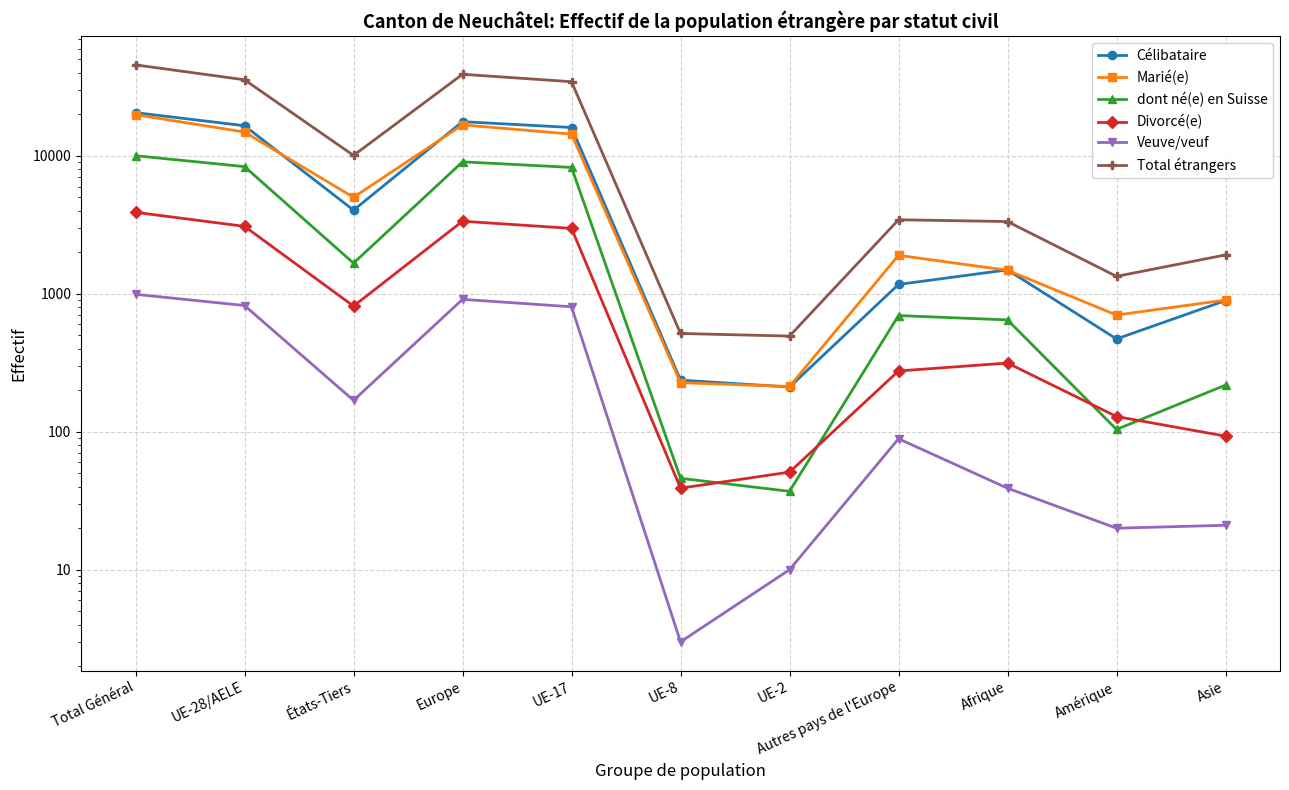

Rank the categories by dont né(e) en Suisse value from lowest to highest.

UE-2, UE-8, Amérique, Asie, Afrique, Autres pays de l'Europe, États-Tiers, UE-17, UE-28/AELE, Europe, Total Général